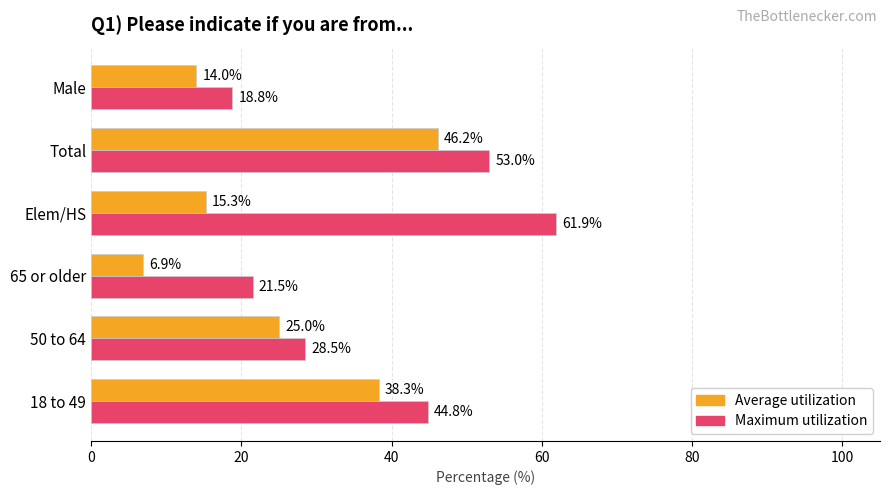

Which series has the largest range (max minus min)?

Maximum utilization